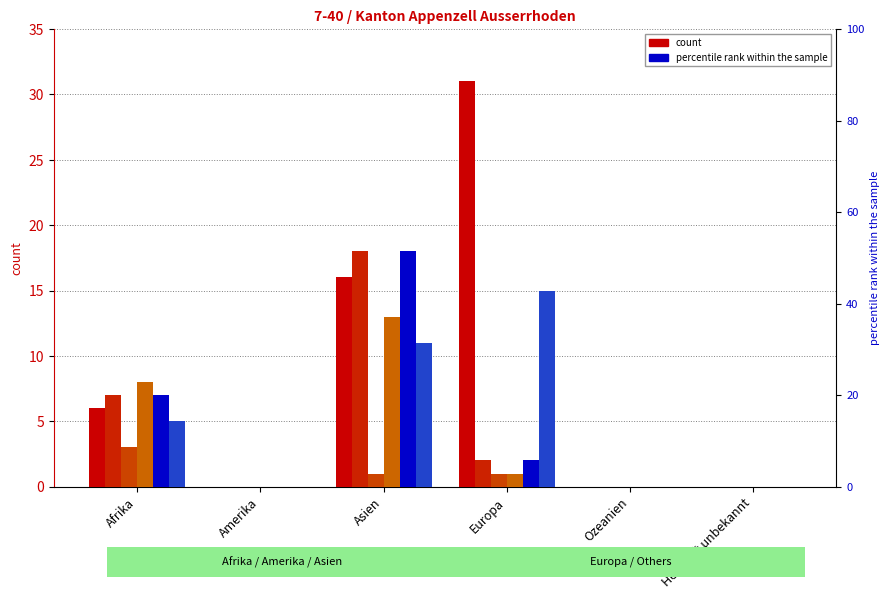

Reading left to right, what are all the values shown in this chart?

col_7 (Asylgewährungen Total): Afrika=6	Amerika=0	Asien=16	Europa=31	Ozeanien=0	Herkunft unbekannt=0
col_4 (Beendigungen Total): Afrika=7	Amerika=0	Asien=18	Europa=2	Ozeanien=0	Herkunft unbekannt=0
col_1 (Vorüberg. Aufenthaltsregelungen Total): Afrika=3	Amerika=0	Asien=1	Europa=1	Ozeanien=0	Herkunft unbekannt=0
col_10 (Kantonale Regelungen Total): Afrika=8	Amerika=0	Asien=13	Europa=1	Ozeanien=0	Herkunft unbekannt=0
col_6 (col_6): Afrika=7	Amerika=0	Asien=18	Europa=2	Ozeanien=0	Herkunft unbekannt=0
col_9 (col_9): Afrika=5	Amerika=0	Asien=11	Europa=15	Ozeanien=0	Herkunft unbekannt=0